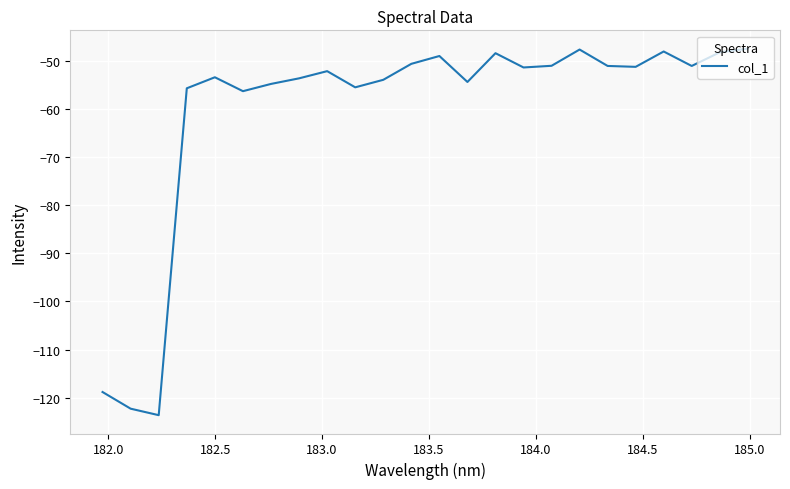

What is the minimum value shown in the chart?

-123.7